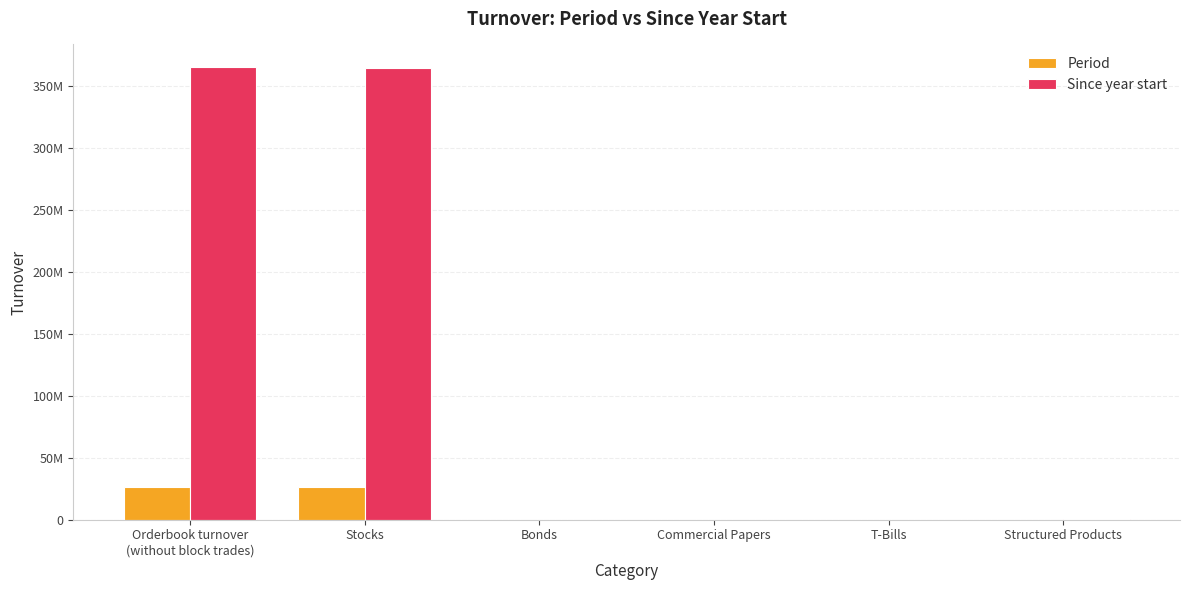

Are the bars grouped side by side (vs. stacked)?

Yes